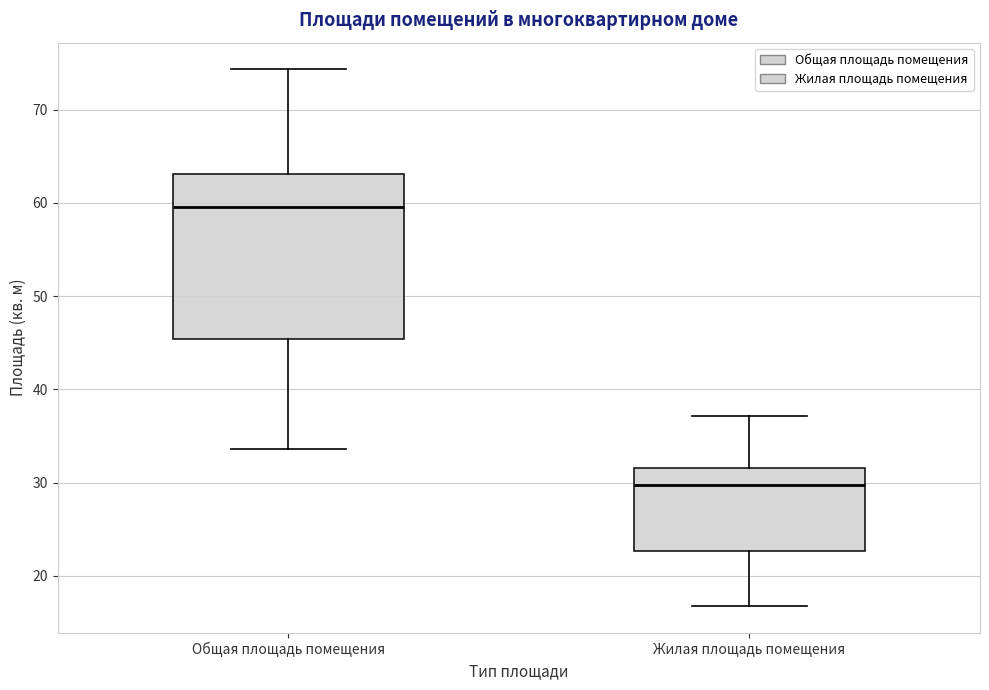

Reading left to right, read every box against the y-axis: the position of its median line, the range the box covers, and the ends of its whiskers. The values are not printed on the chart, so give them approximately, as read against the axis.

Общая площадь помещения: median 60, box 45 to 63, whiskers 34 to 74
Жилая площадь помещения: median 30, box 23 to 32, whiskers 17 to 37